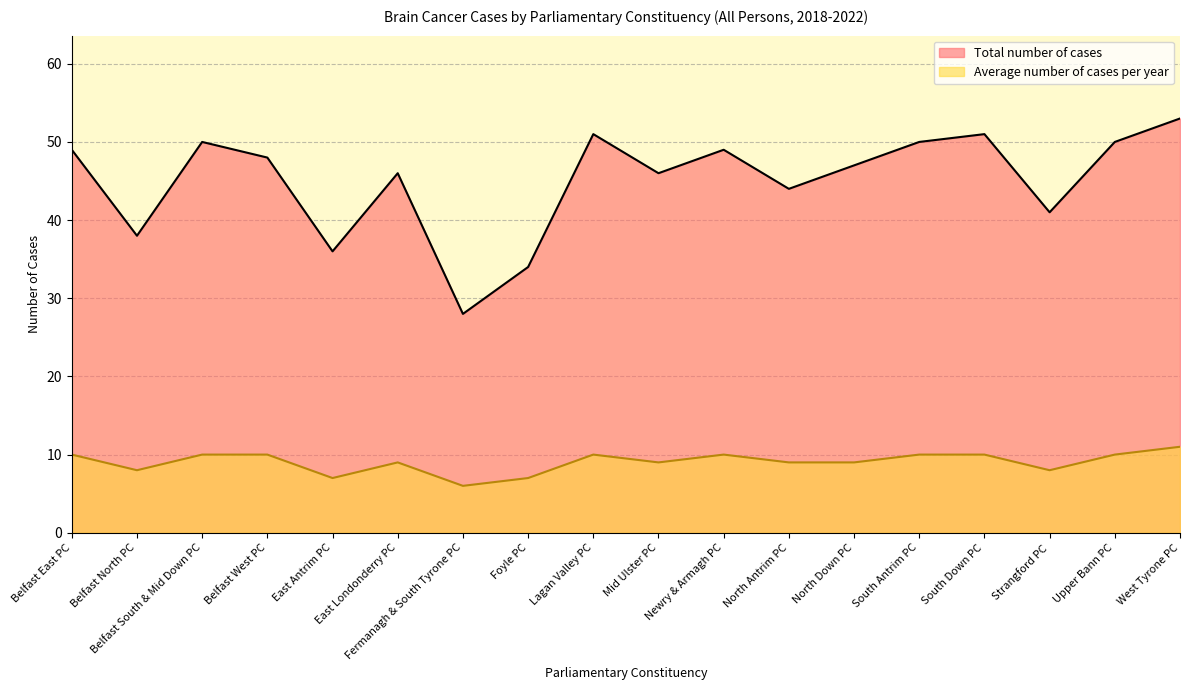

True or false: Average number of cases per year and Total number of cases cross at least once.

False